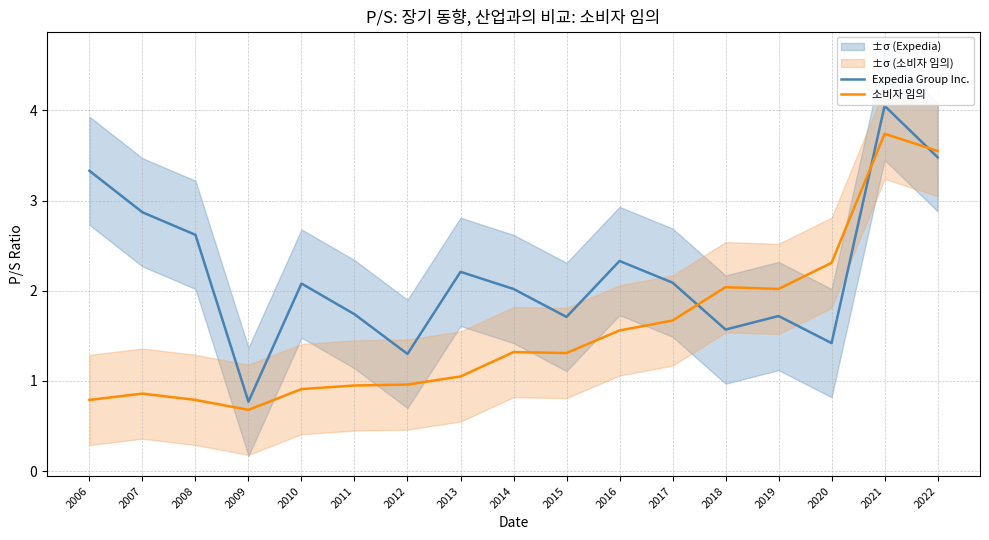

True or false: Expedia Group Inc. has a value of 1.7 at 2011.

True